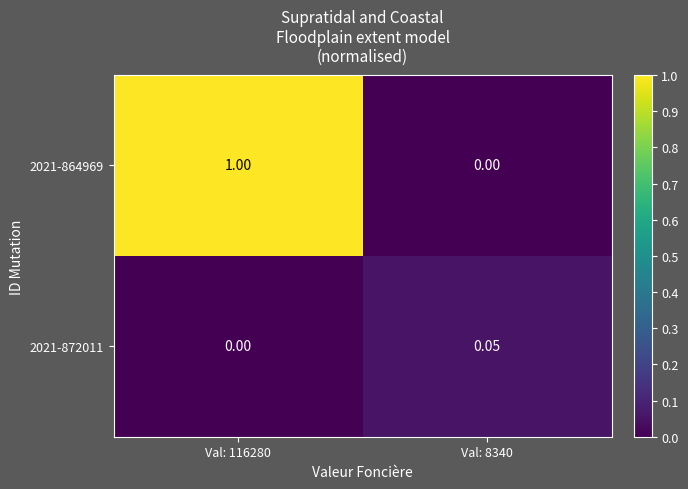

Is the value of 2021-864969 at Val: 8340 greater than the value of 2021-872011 at Val: 8340?

No